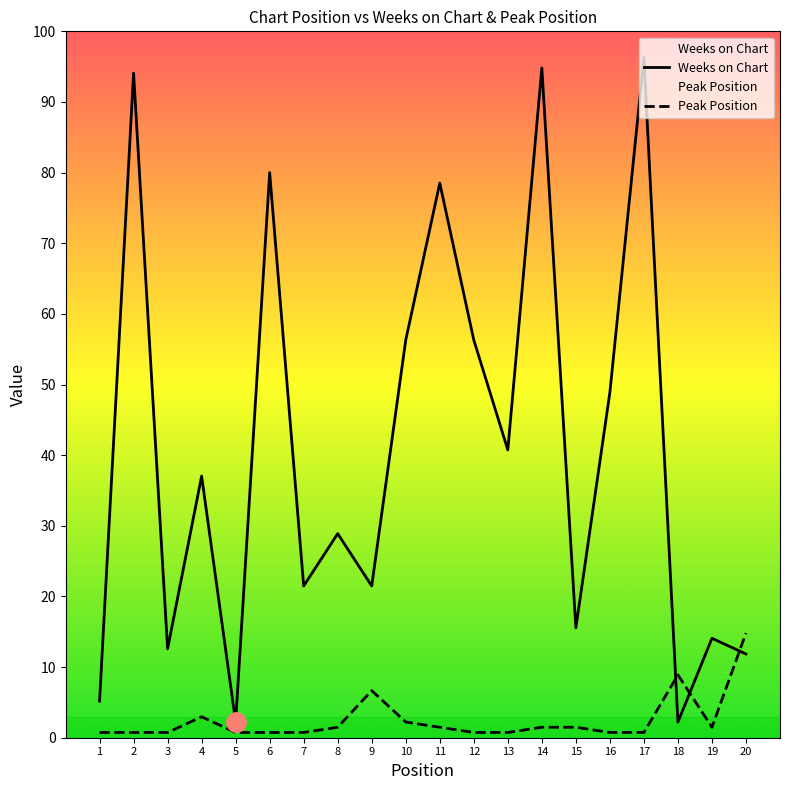

Which series ends up on top after the final intersection of Weeks on Chart and Peak Position?

Peak Position